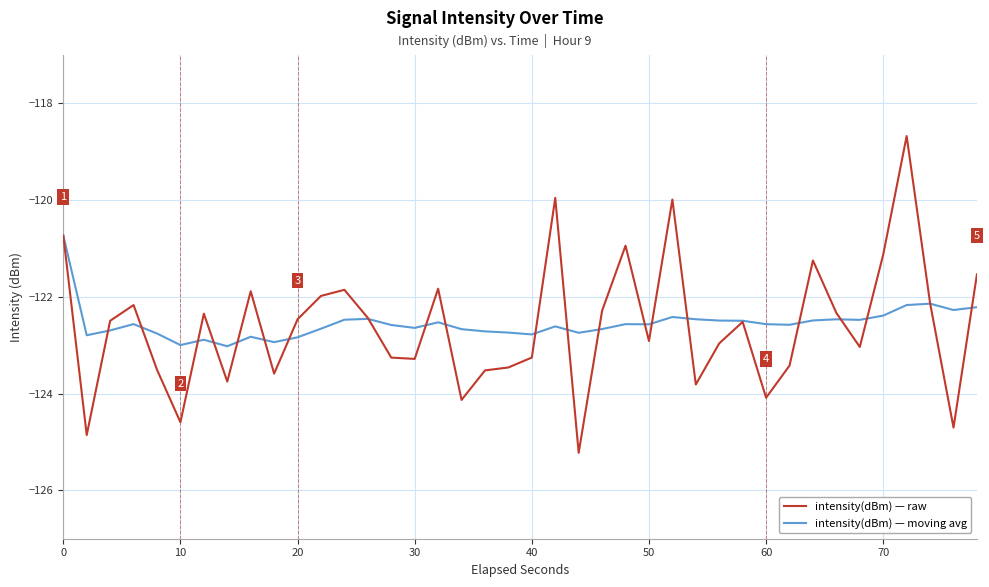

What is the difference between the maximum and minimum values in the intensity(dBm) — moving avg series?

2.3